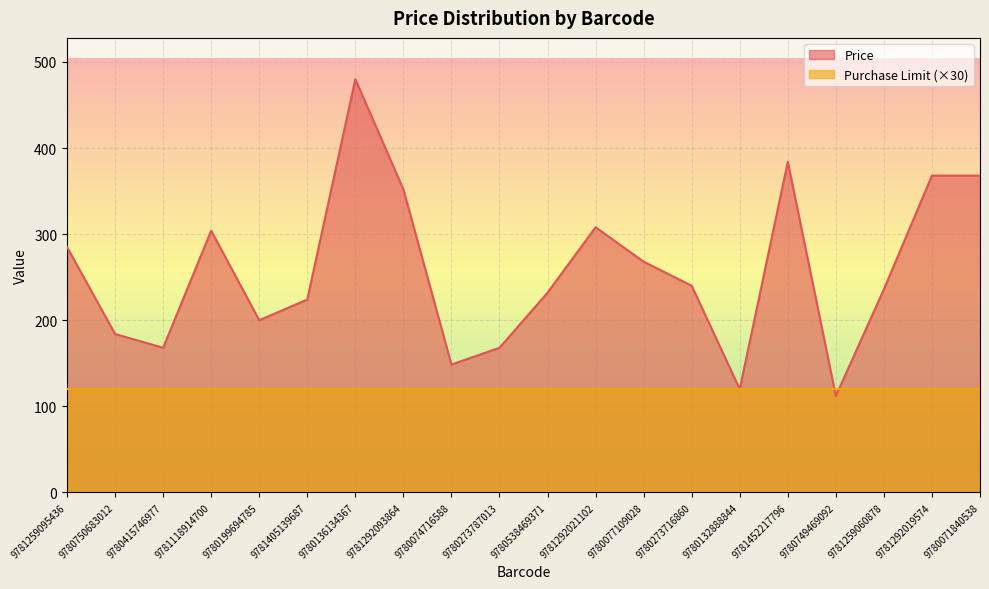

Rank the categories by value from lowest to highest.

9780749469092, 9780132888844, 9780074716588, 9780415746977, 9780273787013, 9780750683012, 9780199694785, 9781405139687, 9780538469371, 9781259060878, 9780273716860, 9780077109028, 9781259095436, 9781118914700, 9781292021102, 9781292093864, 9781292019574, 9780071840538, 9781452217796, 9780136134367